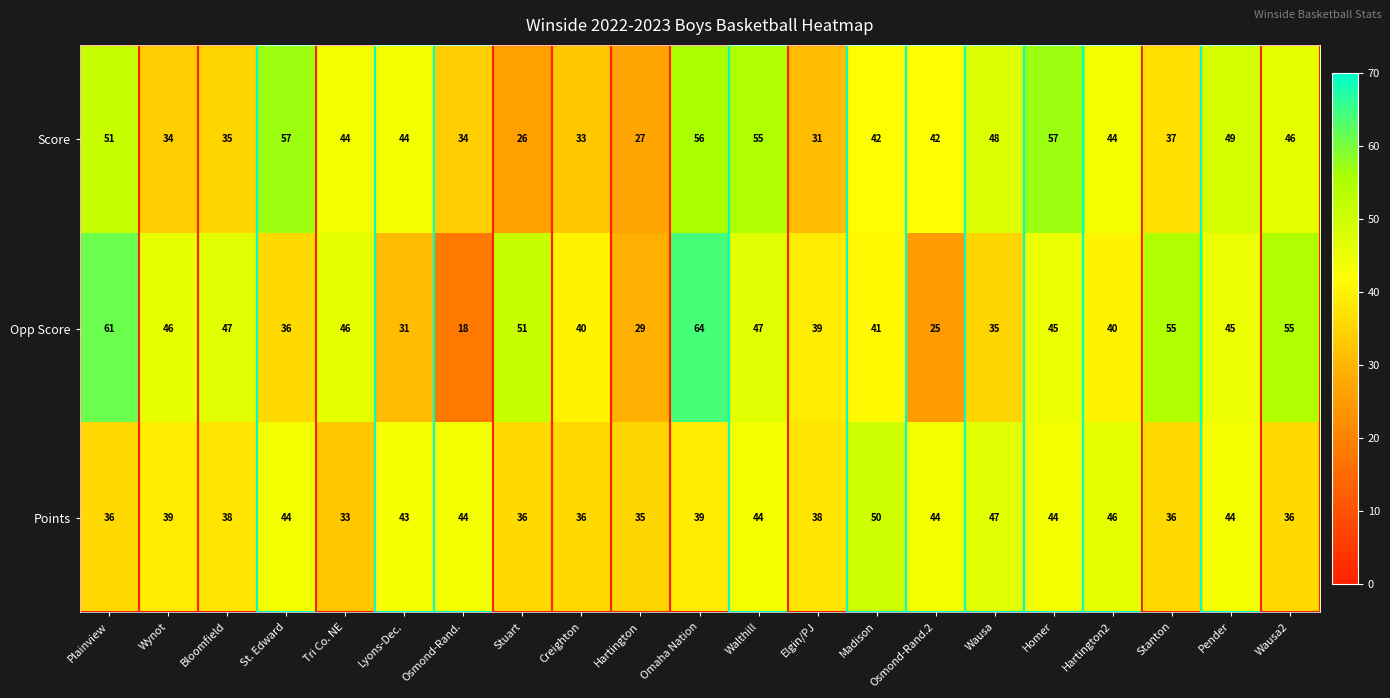

Which series has the largest total across all categories?

Opp Score